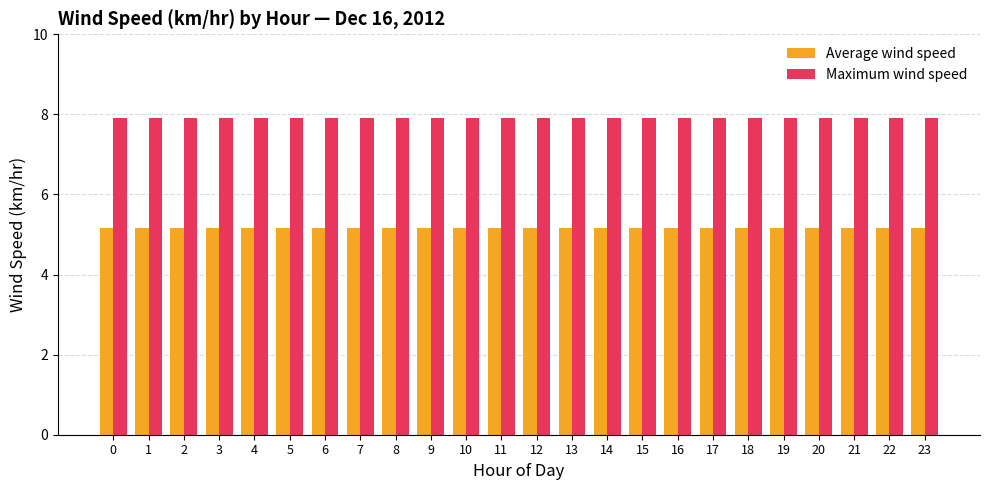

What is the difference between the highest and lowest values at 14?

2.7